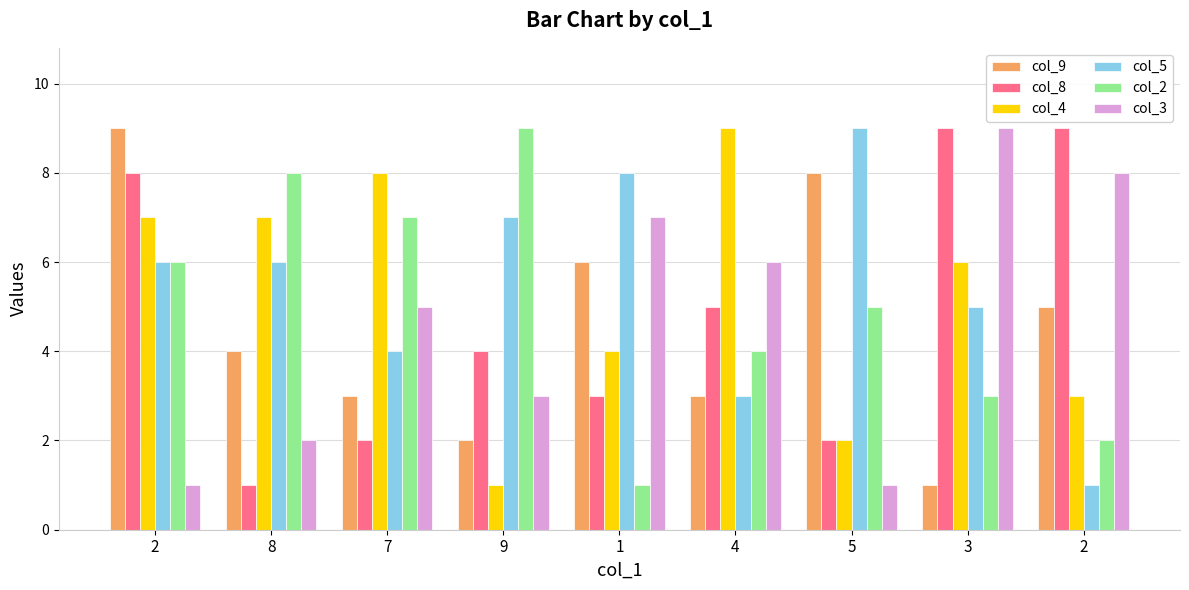

What are all the series names shown in the legend?

col_9, col_8, col_4, col_5, col_2, col_3